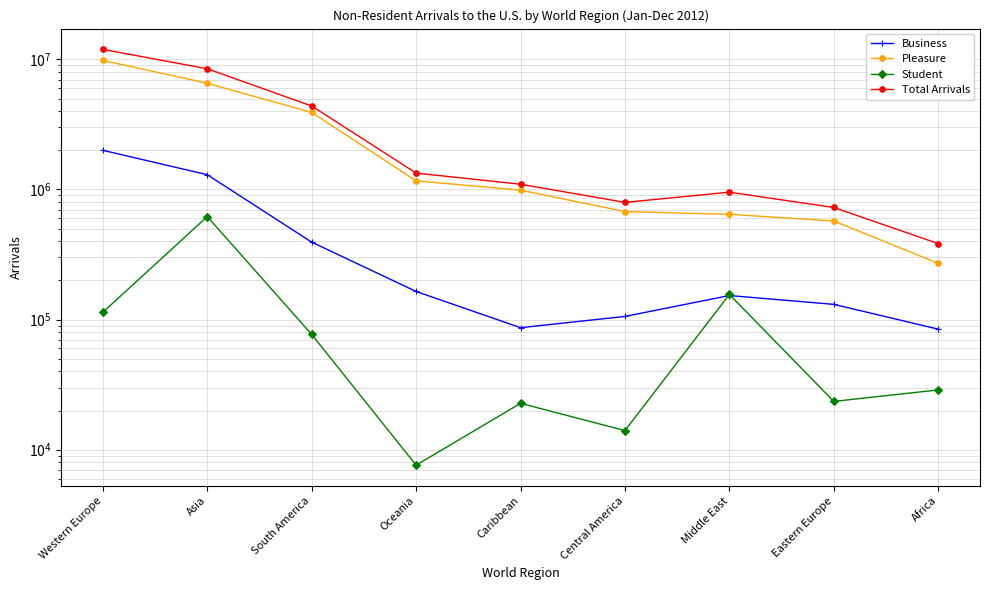

What is the approximate value of Student at Asia?

618812